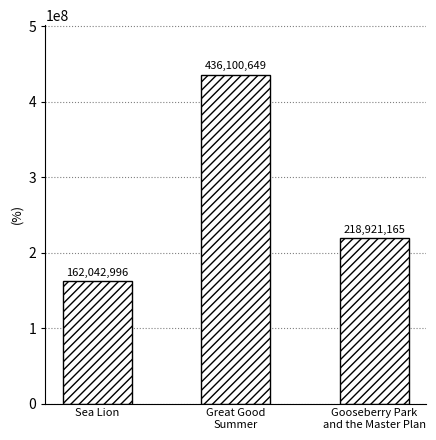

Count the values in the range 162042996 to 436100649.

3